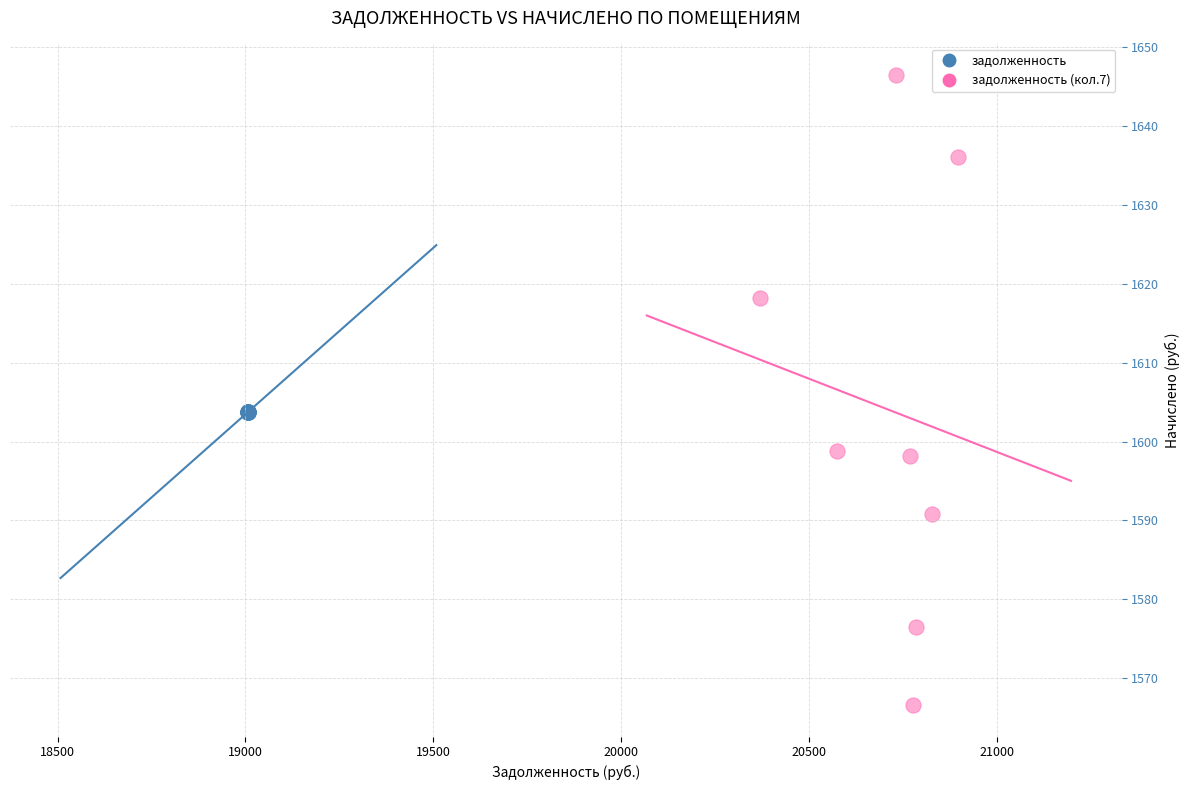

Which series reaches the minimum Y coordinate?

задолженность (кол.7)